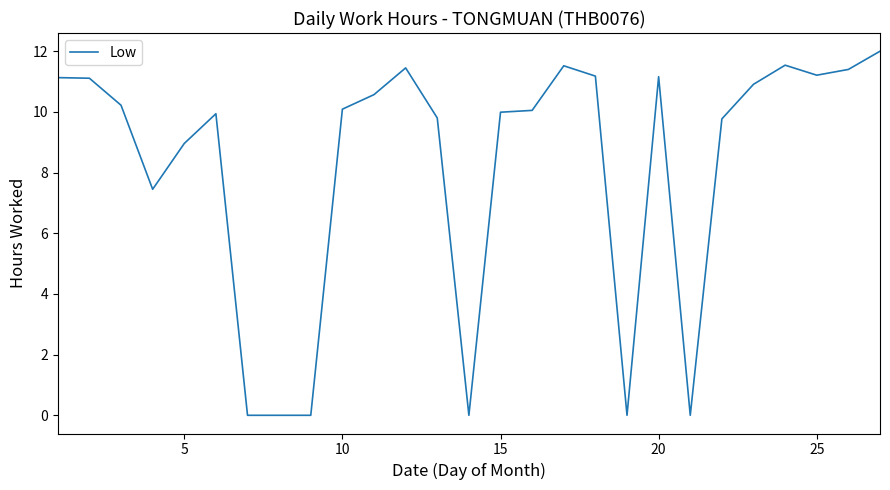

True or false: the data has more than 2 interior local peaks.

True